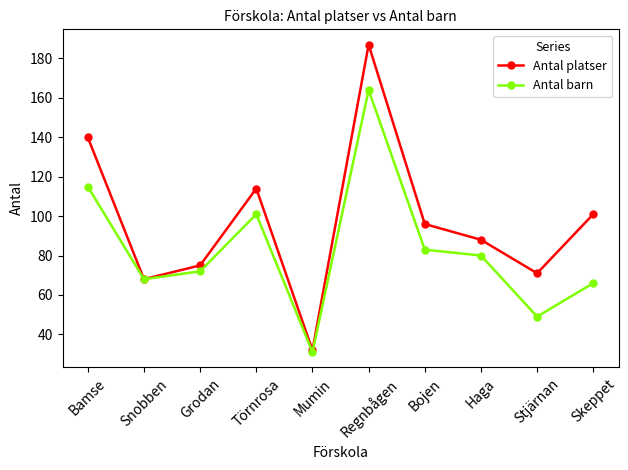

What position from the right is Mumin?

6